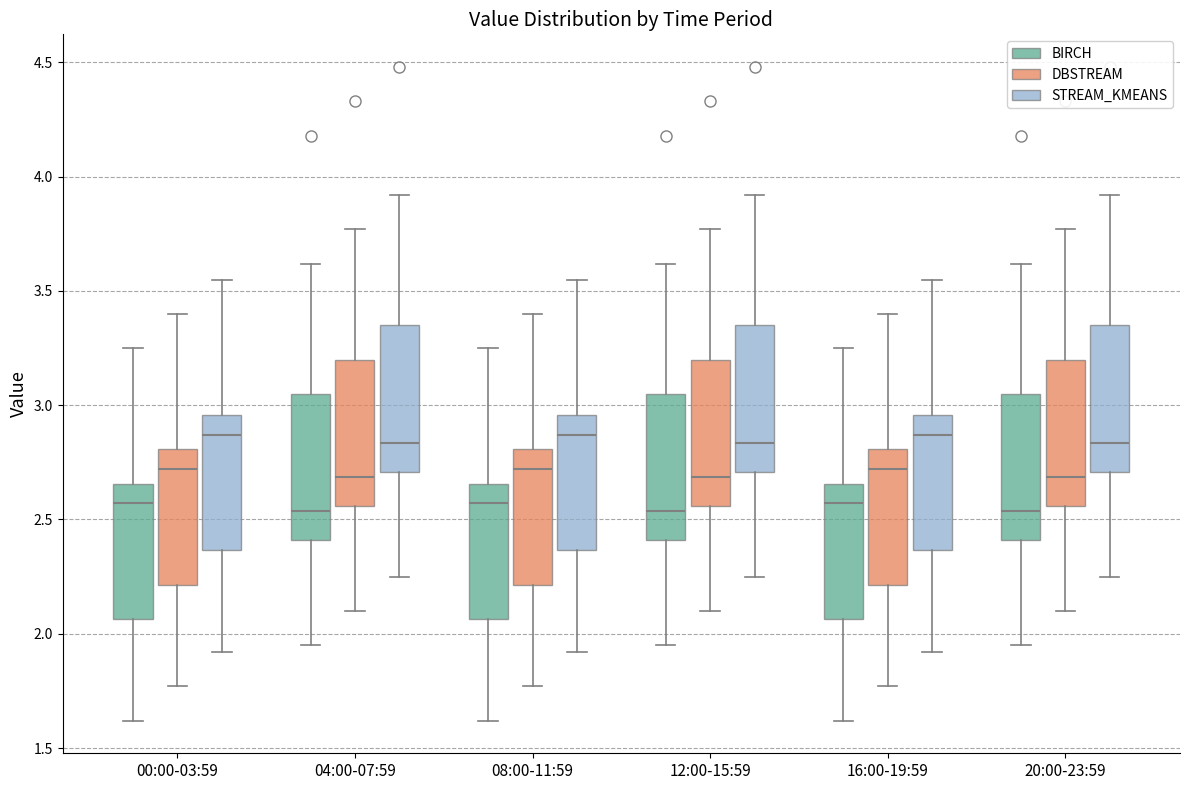

Reading left to right, read every box against the y-axis: the position of its median line, the range the box covers, and the ends of its whiskers. The values are not printed on the chart, so give them approximately, as read against the axis.

00:00-03:59 (BIRCH): median 2.55, box 2.05 to 2.65, whiskers 1.60 to 3.25
00:00-03:59 (DBSTREAM): median 2.70, box 2.20 to 2.80, whiskers 1.75 to 3.40
00:00-03:59 (STREAM_KMEANS): median 2.85, box 2.35 to 2.95, whiskers 1.90 to 3.55
04:00-07:59 (BIRCH): median 2.55, box 2.40 to 3.05, whiskers 1.95 to 3.60
04:00-07:59 (DBSTREAM): median 2.70, box 2.55 to 3.20, whiskers 2.10 to 3.75
04:00-07:59 (STREAM_KMEANS): median 2.85, box 2.70 to 3.35, whiskers 2.25 to 3.90
08:00-11:59 (BIRCH): median 2.55, box 2.05 to 2.65, whiskers 1.60 to 3.25
08:00-11:59 (DBSTREAM): median 2.70, box 2.20 to 2.80, whiskers 1.75 to 3.40
08:00-11:59 (STREAM_KMEANS): median 2.85, box 2.35 to 2.95, whiskers 1.90 to 3.55
12:00-15:59 (BIRCH): median 2.55, box 2.40 to 3.05, whiskers 1.95 to 3.60
12:00-15:59 (DBSTREAM): median 2.70, box 2.55 to 3.20, whiskers 2.10 to 3.75
12:00-15:59 (STREAM_KMEANS): median 2.85, box 2.70 to 3.35, whiskers 2.25 to 3.90
16:00-19:59 (BIRCH): median 2.55, box 2.05 to 2.65, whiskers 1.60 to 3.25
16:00-19:59 (DBSTREAM): median 2.70, box 2.20 to 2.80, whiskers 1.75 to 3.40
16:00-19:59 (STREAM_KMEANS): median 2.85, box 2.35 to 2.95, whiskers 1.90 to 3.55
20:00-23:59 (BIRCH): median 2.55, box 2.40 to 3.05, whiskers 1.95 to 3.60
20:00-23:59 (DBSTREAM): median 2.70, box 2.55 to 3.20, whiskers 2.10 to 3.75
20:00-23:59 (STREAM_KMEANS): median 2.85, box 2.70 to 3.35, whiskers 2.25 to 3.90